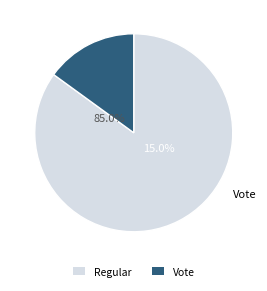

To the nearest percent, what is the difference between the largest and smallest slice percentages?

70%